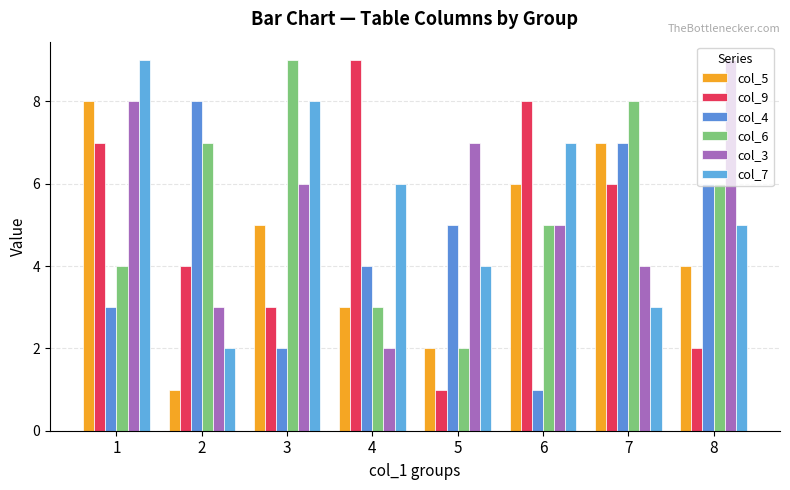

The value of col_7 at 1 is 14. True or false?

False